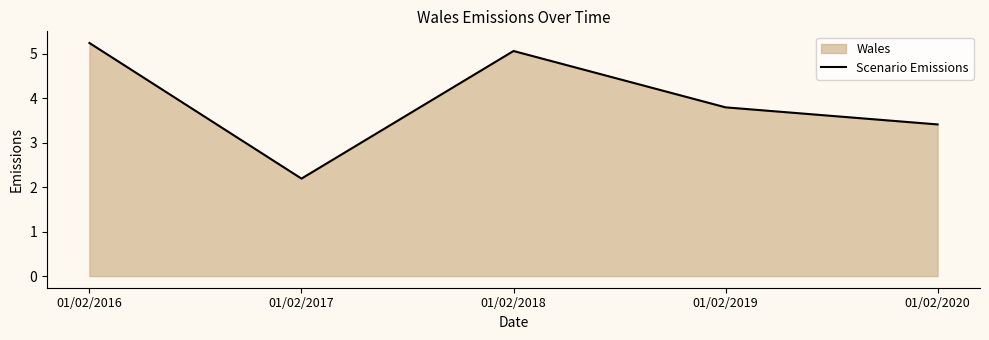

How many data points are less than 3?

1